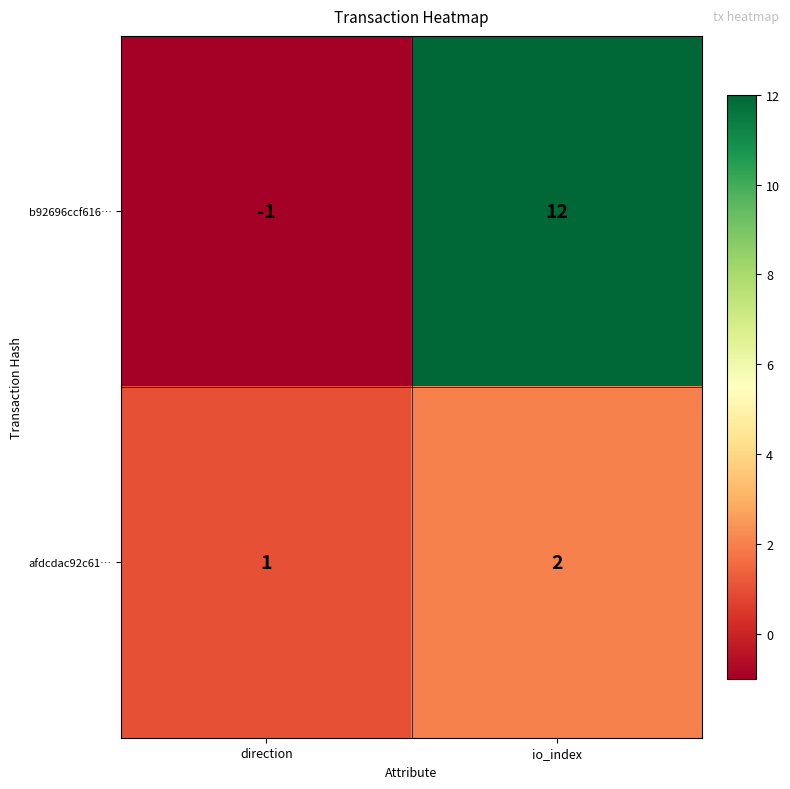

Rank the series by their average value, from lowest to highest.

afdcdac92c61…, b92696ccf616…